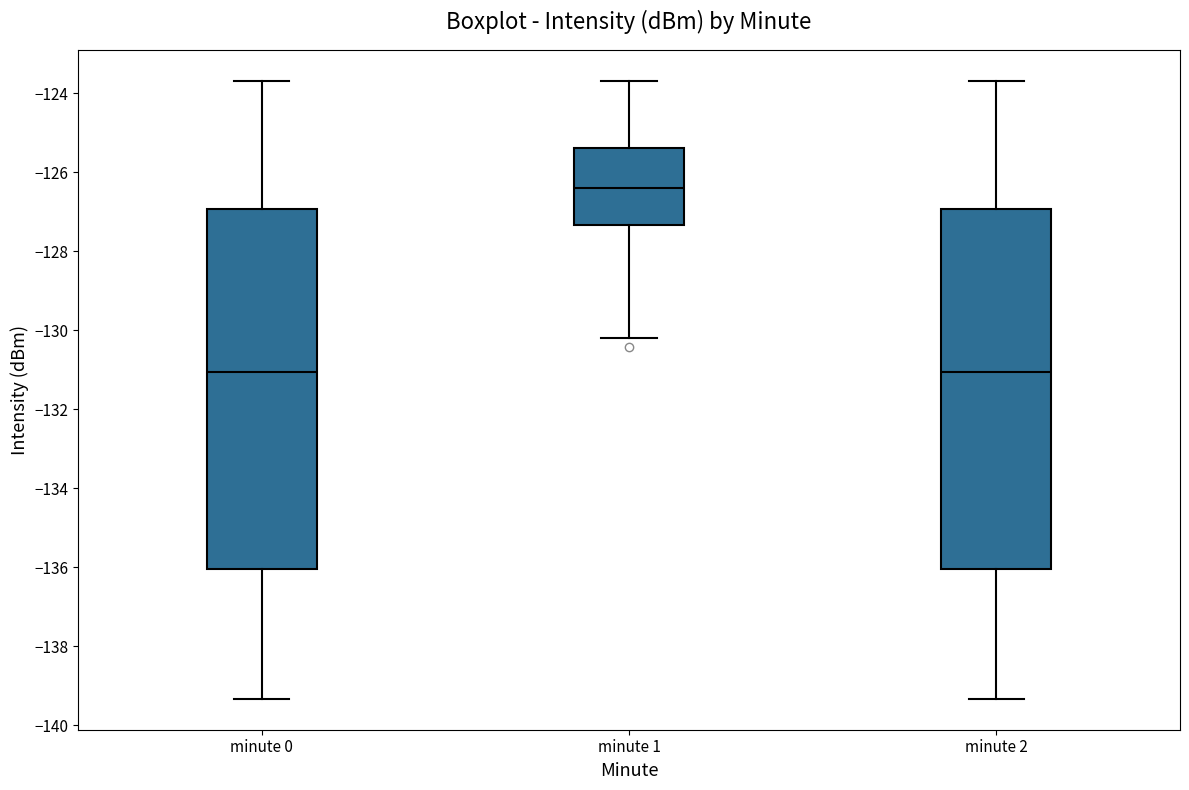

Reading left to right, read every box against the y-axis: the position of its median line, the range the box covers, and the ends of its whiskers. The values are not printed on the chart, so give them approximately, as read against the axis.

minute 0: median -131.0, box -136.0 to -127.0, whiskers -139.4 to -123.6
minute 1: median -126.4, box -127.4 to -125.4, whiskers -130.2 to -123.6
minute 2: median -131.0, box -136.0 to -127.0, whiskers -139.4 to -123.6